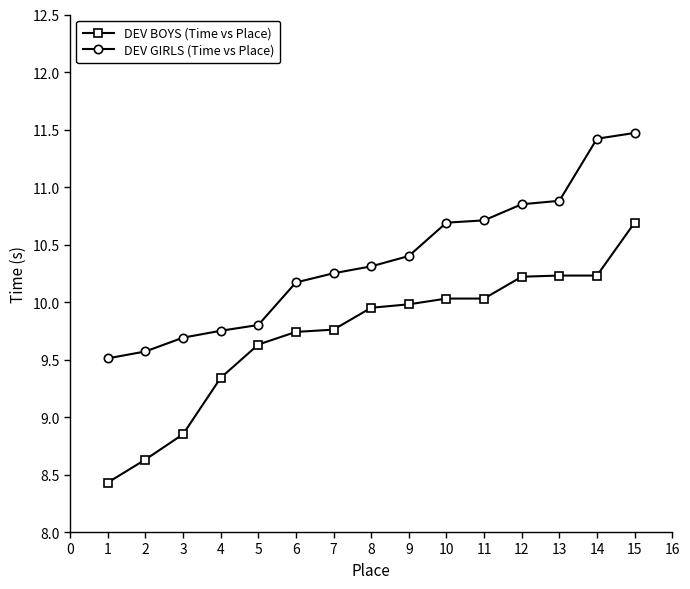

What is the average value of the DEV GIRLS (Time vs Place) series?

10.4